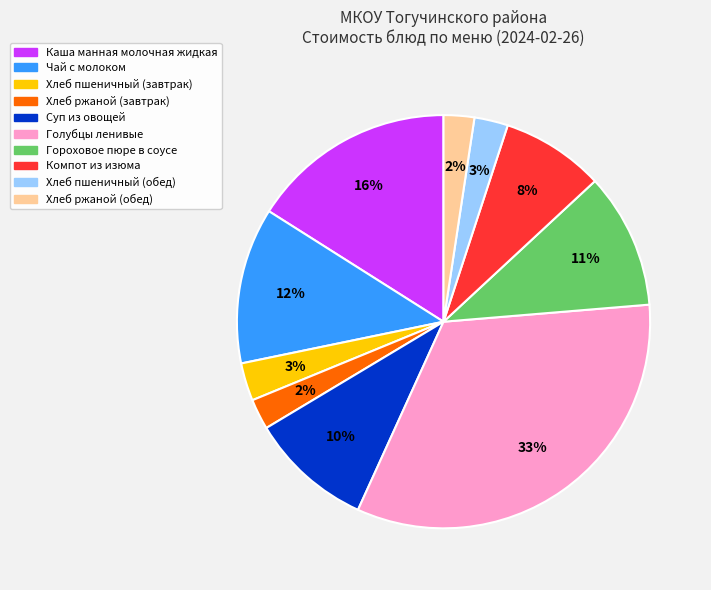

Which category has the biggest portion of the pie?

Голубцы ленивые